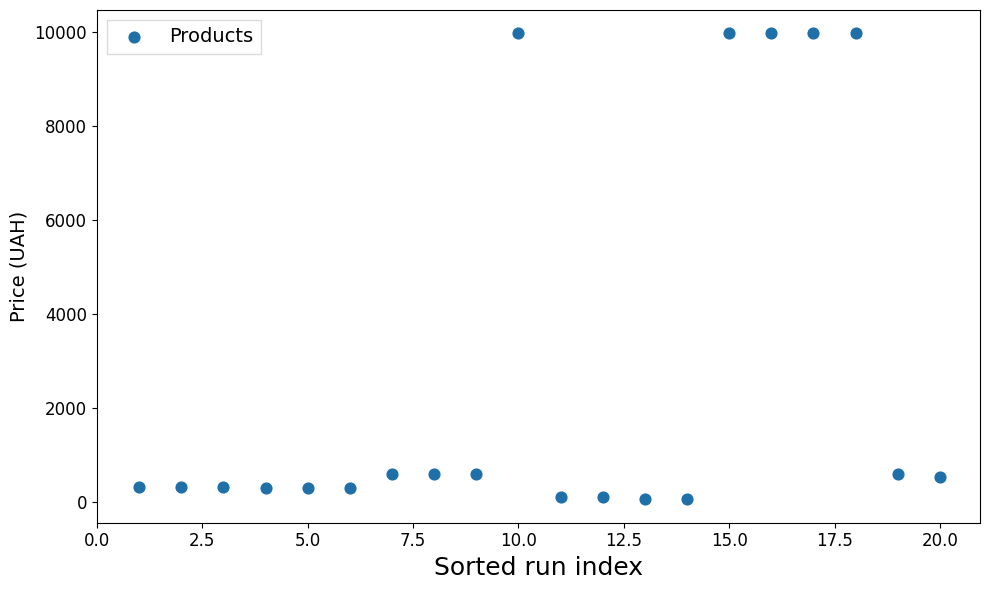

What is the range of Y values (max minus min)?

9917.9